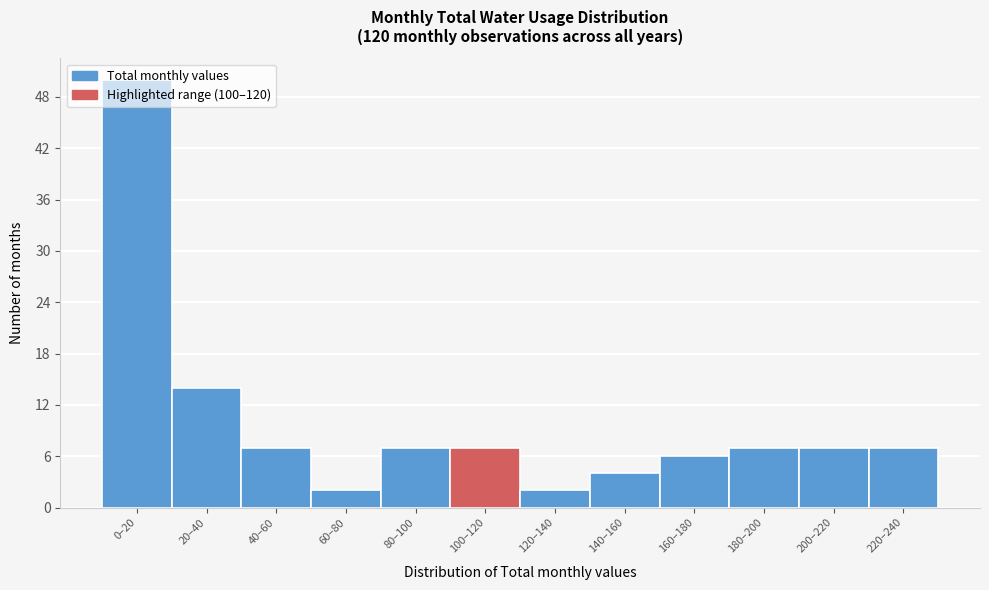

At which label is the value closest to 26?

20–40